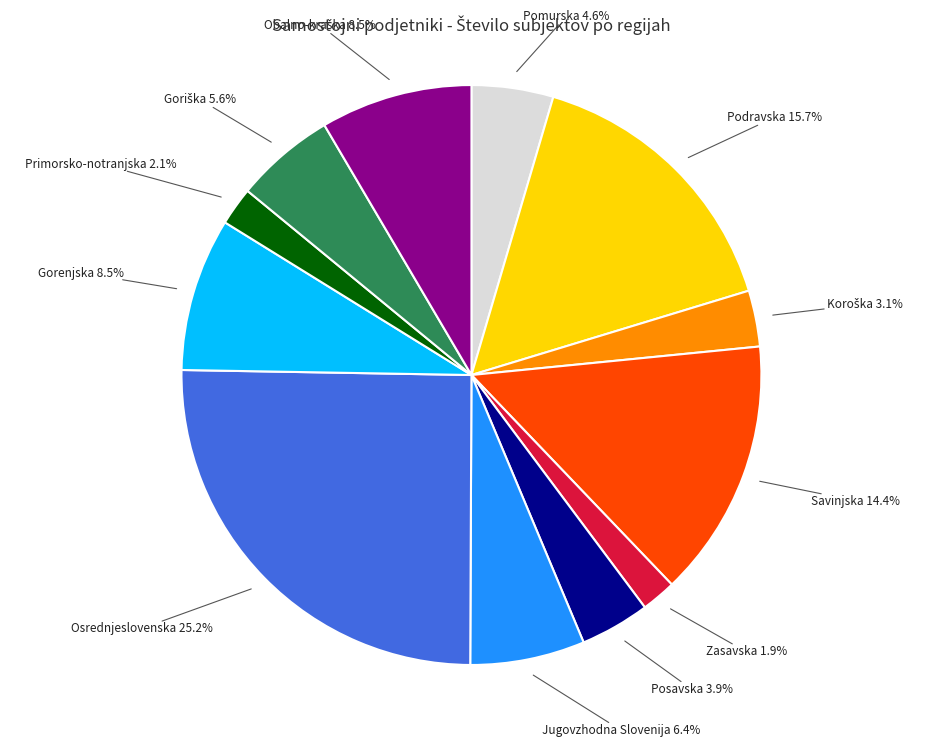

To the nearest percent, what is the difference between the Jugovzhodna Slovenija and Gorenjska slice percentages?

2%